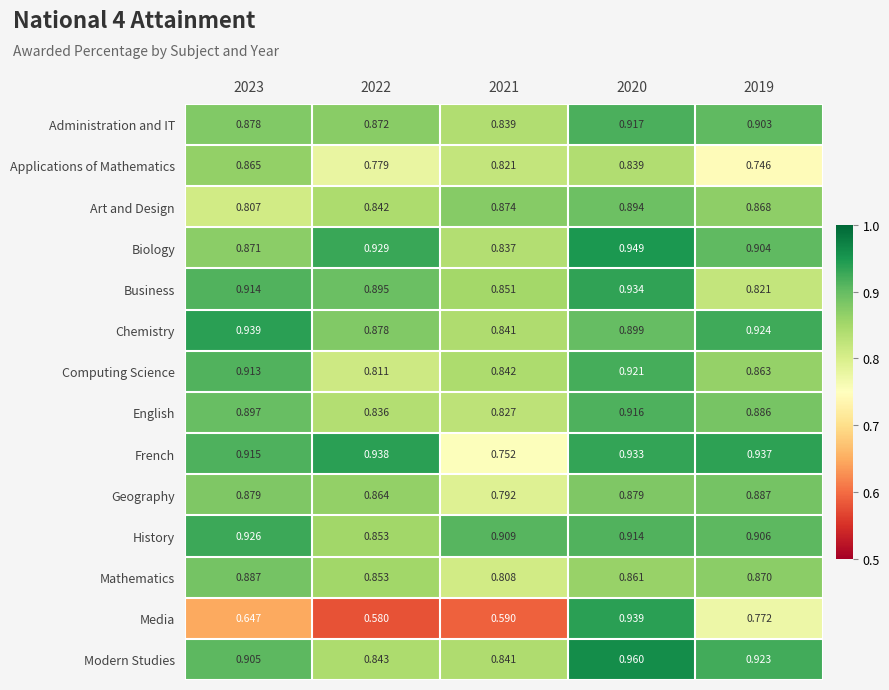

Which series has the largest range (max minus min)?

Media